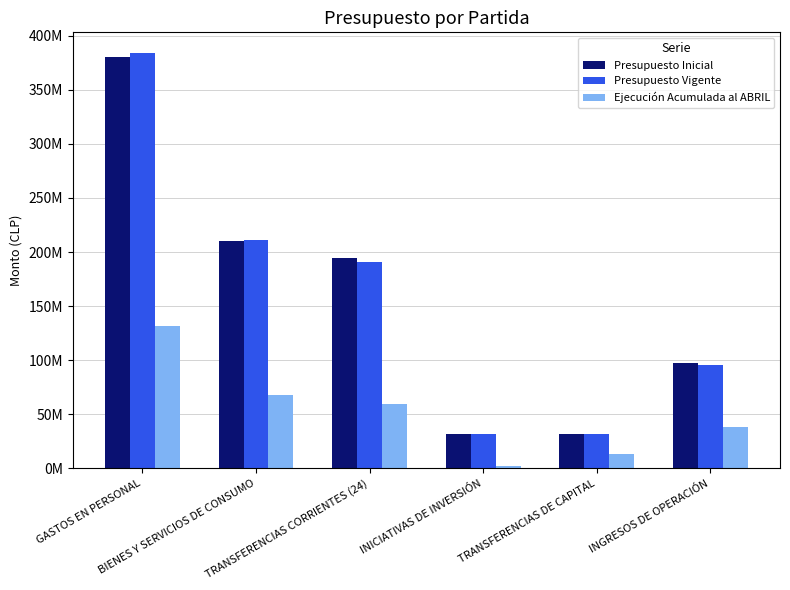

What are all the series names shown in the legend?

Presupuesto Inicial, Presupuesto Vigente, Ejecución Acumulada al ABRIL